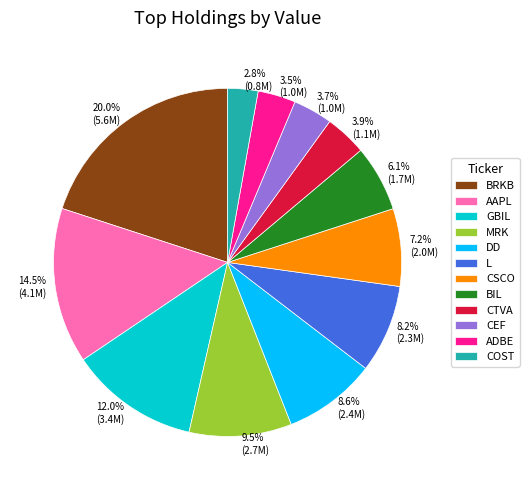

Approximately how many times larger is the value at BRKB compared to COST?

7.1